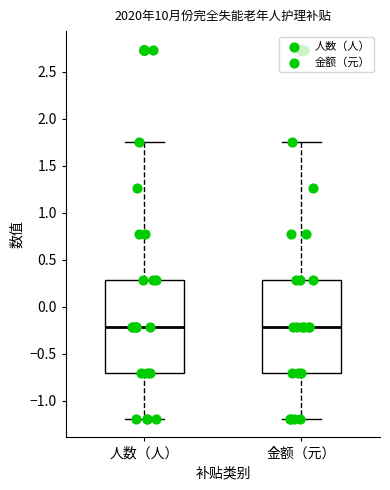

Reading left to right, read every box against the y-axis: the position of its median line, the range the box covers, and the ends of its whiskers. The values are not printed on the chart, so give them approximately, as read against the axis.

人数（人）: median -0.20, box -0.70 to 0.30, whiskers -1.20 to 1.75
金额（元）: median -0.20, box -0.70 to 0.30, whiskers -1.20 to 1.75